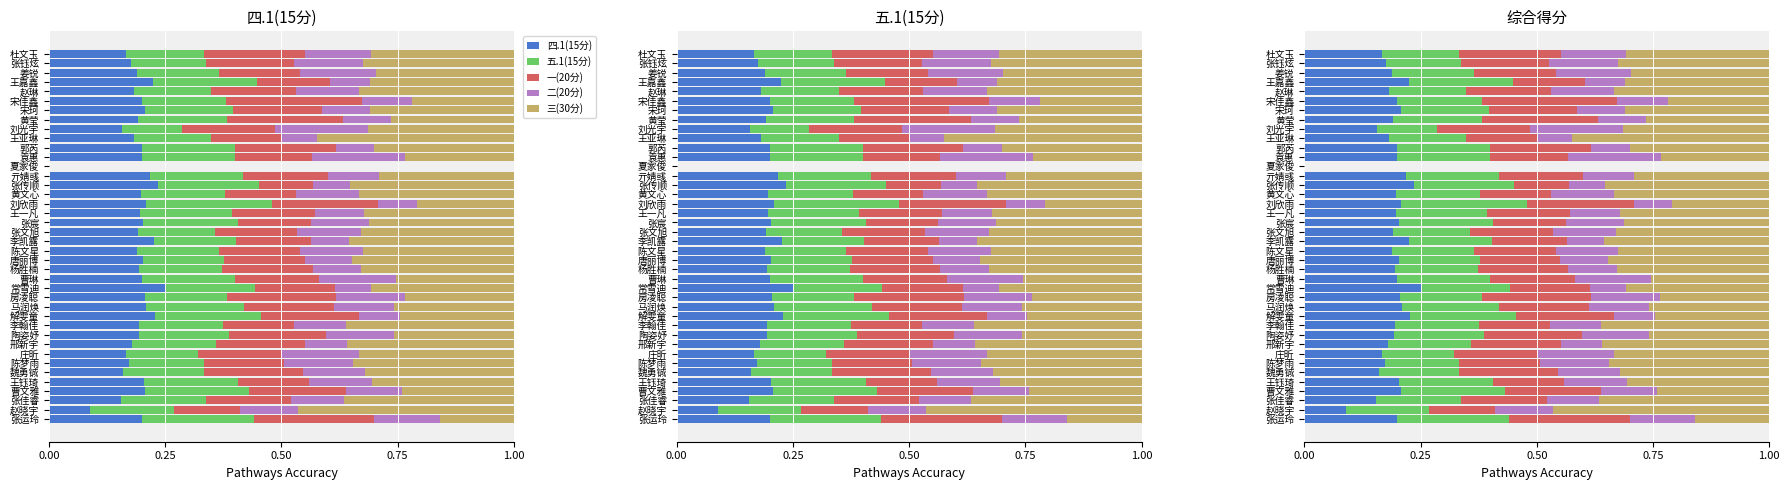

Reading left to right, list all the values displayed in this chart.

四.1(15分): 0.2	0.1	0.2	0.2	0.2	0.2	0.2	0.2	0.2	0.2	0.2	0.2	0.2	0.2	0.2	0.2	0.2	0.2	0.2	0.2	0.2	0.2	0.2	0.2	0.2	0.2	0.2	0.0	0.2	0.2	0.2	0.2	0.2	0.2	0.2	0.2	0.2	0.2	0.2	0.2
五.1(15分): 0.2	0.2	0.2	0.2	0.2	0.2	0.2	0.2	0.2	0.2	0.2	0.2	0.2	0.2	0.2	0.2	0.2	0.2	0.2	0.2	0.2	0.2	0.2	0.3	0.2	0.2	0.2	0.0	0.2	0.2	0.2	0.1	0.2	0.2	0.2	0.2	0.2	0.2	0.2	0.2
一(20分): 0.3	0.1	0.2	0.2	0.2	0.2	0.2	0.2	0.2	0.2	0.2	0.2	0.2	0.2	0.2	0.2	0.2	0.2	0.2	0.2	0.2	0.2	0.2	0.2	0.2	0.1	0.2	0.0	0.2	0.2	0.2	0.2	0.2	0.2	0.3	0.2	0.2	0.2	0.2	0.2
二(20分): 0.1	0.1	0.1	0.1	0.1	0.1	0.1	0.2	0.1	0.1	0.1	0.1	0.1	0.1	0.1	0.2	0.1	0.1	0.1	0.1	0.1	0.1	0.1	0.1	0.1	0.1	0.1	0.0	0.2	0.1	0.1	0.2	0.1	0.1	0.1	0.1	0.1	0.2	0.1	0.1
三(30分): 0.2	0.5	0.4	0.2	0.3	0.3	0.3	0.3	0.4	0.3	0.4	0.2	0.3	0.2	0.3	0.3	0.3	0.3	0.3	0.4	0.3	0.3	0.3	0.2	0.3	0.4	0.3	0.0	0.2	0.3	0.4	0.3	0.3	0.3	0.2	0.3	0.3	0.3	0.3	0.3